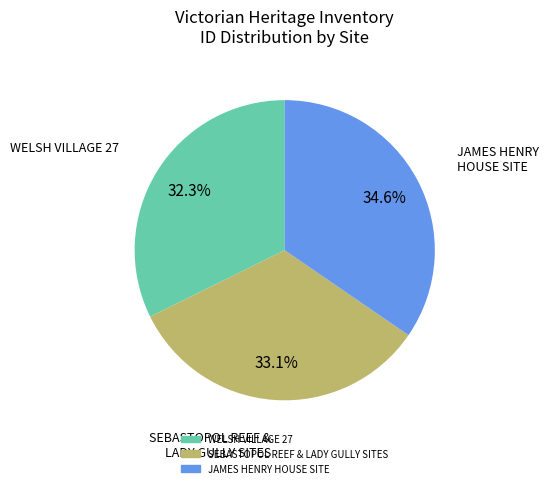

Rank the categories by value from lowest to highest.

WELSH VILLAGE 27, SEBASTOPOL REEF & LADY GULLY SITES, JAMES HENRY HOUSE SITE